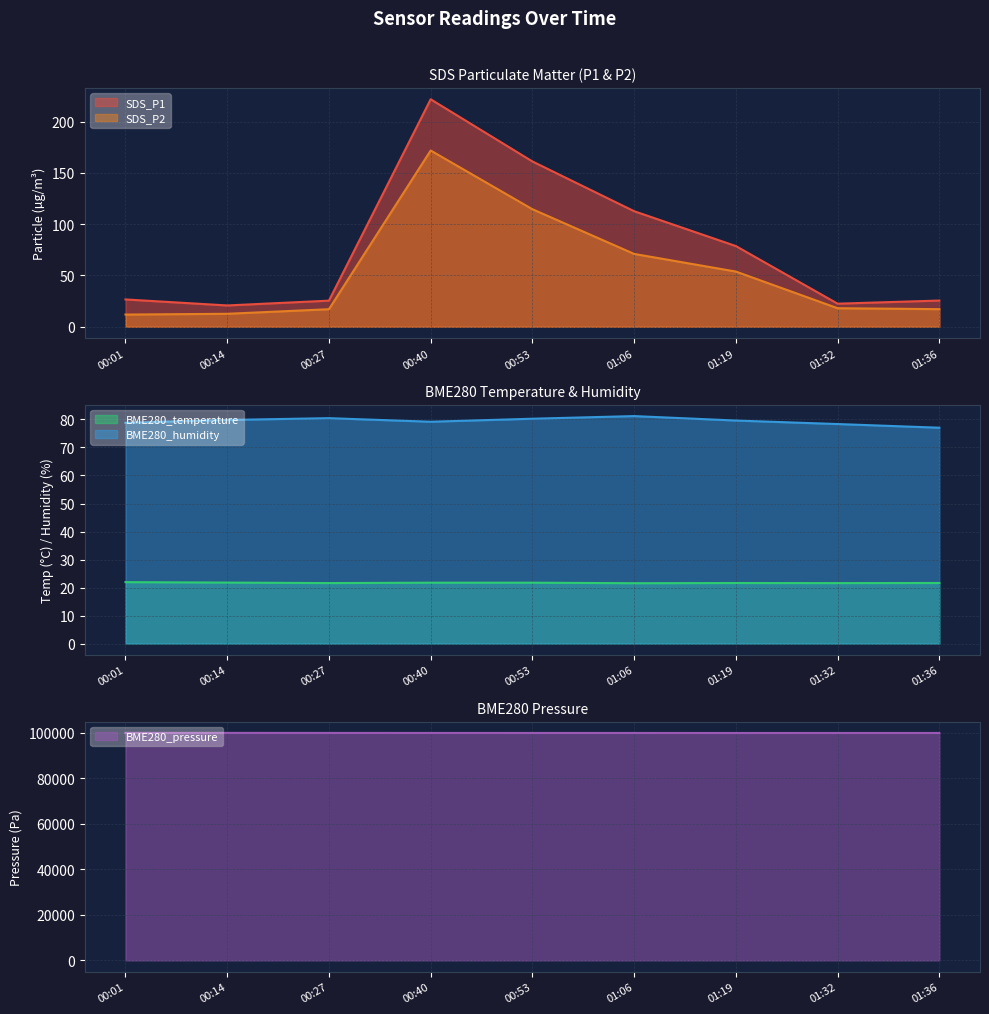

Reading right to left, what are all the values shown in this chart?

SDS_P1: 01:36=25.6	01:32=22.5	01:19=78.7	01:06=112.7	00:53=161.2	00:40=221.9	00:27=25.4	00:14=20.8	00:01=26.6
SDS_P2: 01:36=17.1	01:32=18.1	01:19=53.8	01:06=71.0	00:53=114.7	00:40=171.9	00:27=17.1	00:14=12.6	00:01=11.9
BME280_temperature: 01:36=21.6	01:32=21.6	01:19=21.6	01:06=21.5	00:53=21.7	00:40=21.7	00:27=21.6	00:14=21.8	00:01=21.9
BME280_humidity: 01:36=77.1	01:32=78.4	01:19=79.6	01:06=81.2	00:53=80.3	00:40=79.2	00:27=80.5	00:14=79.8	00:01=78.8
BME280_pressure: 01:36=99866.6	01:32=99868.1	01:19=99859.5	01:06=99871.5	00:53=99872.2	00:40=99878.4	00:27=99885.9	00:14=99897.7	00:01=99888.1